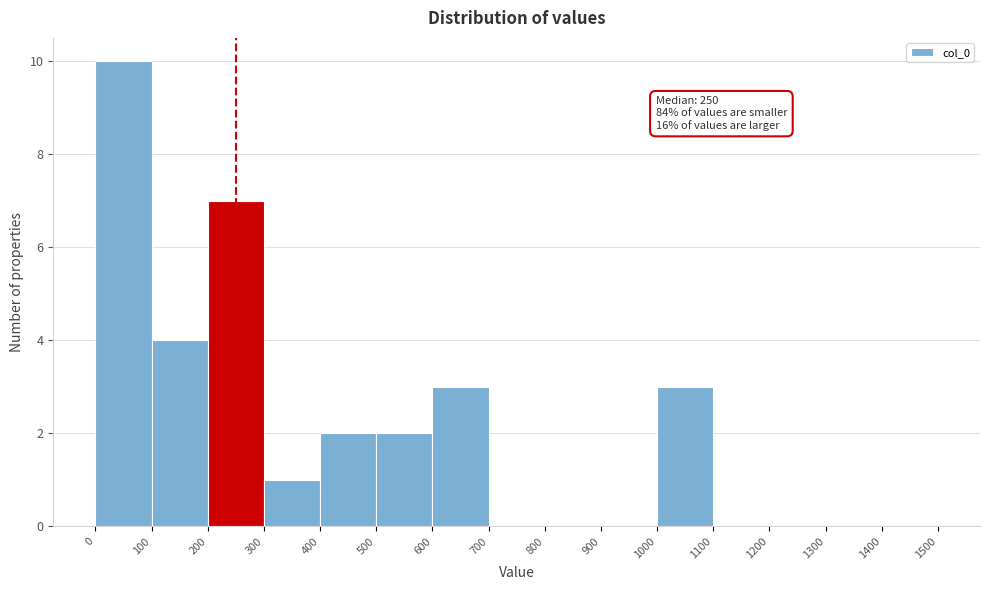

Over which range of the x-axis is the bar tallest?

0 to 100